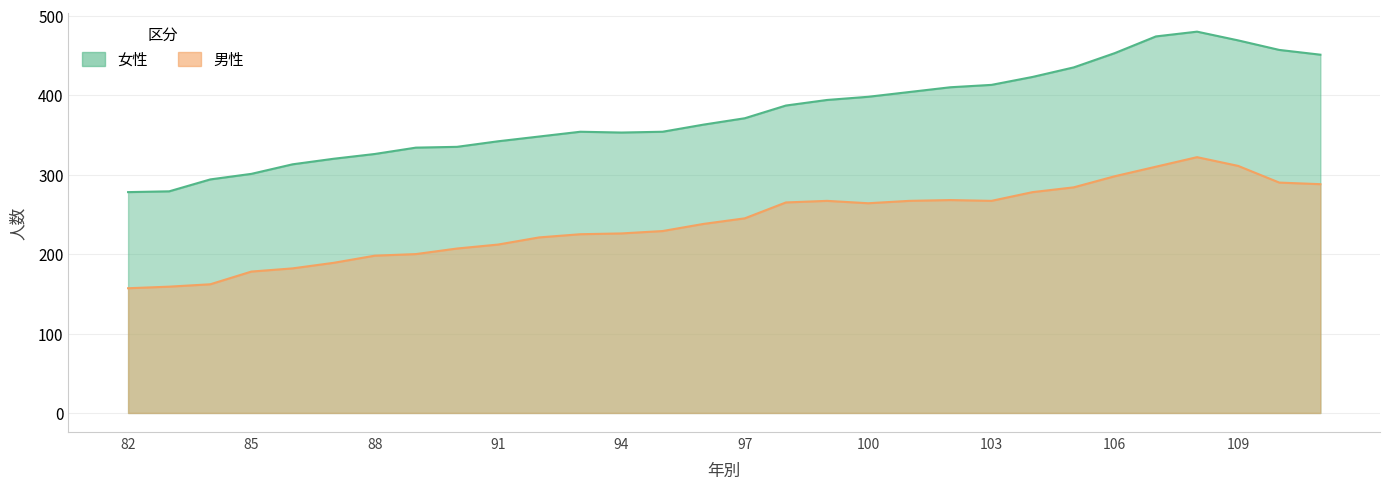

How many series are shown in this chart?

2